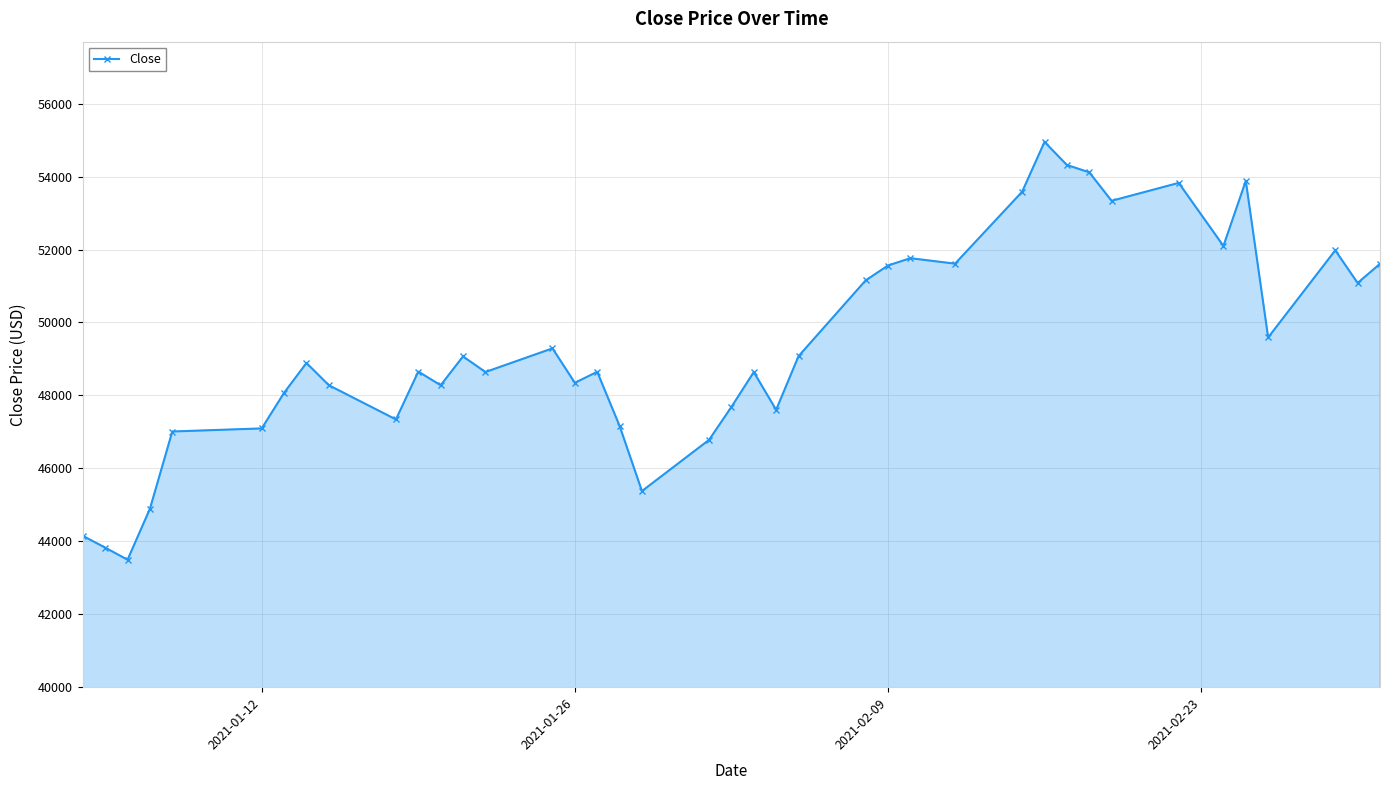

What is the maximum value shown in the chart?

54951.0